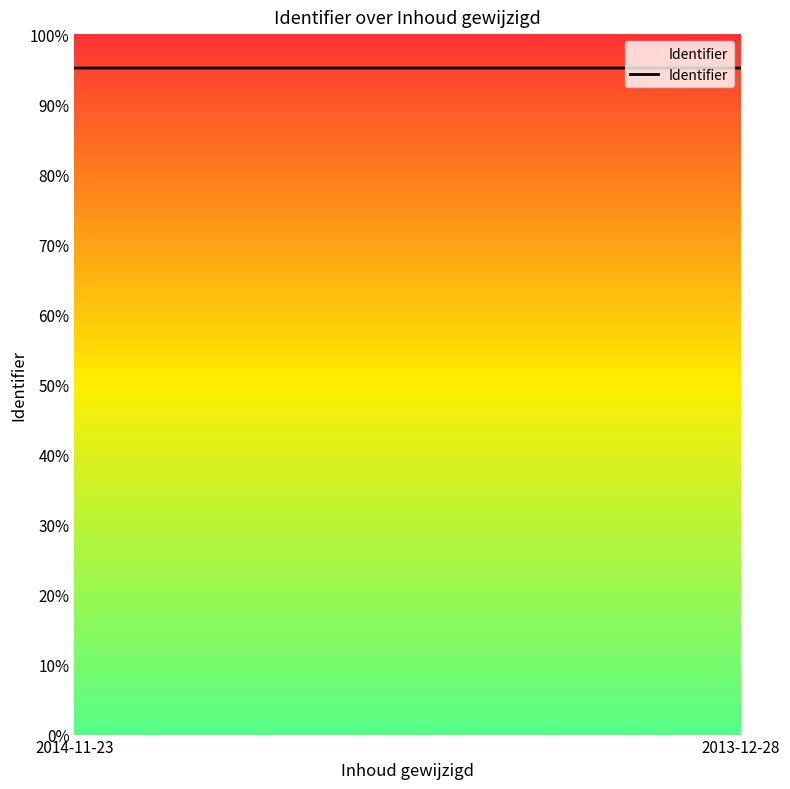

How many series are shown in this chart?

1